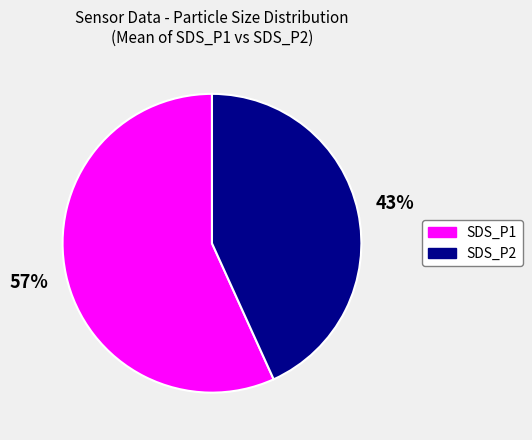

To the nearest percent, what is the average slice percentage?

50%